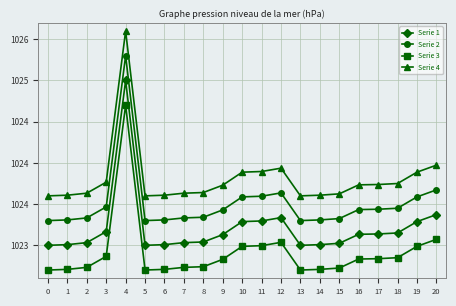

What is the difference between the highest and lowest values at 2?

0.9